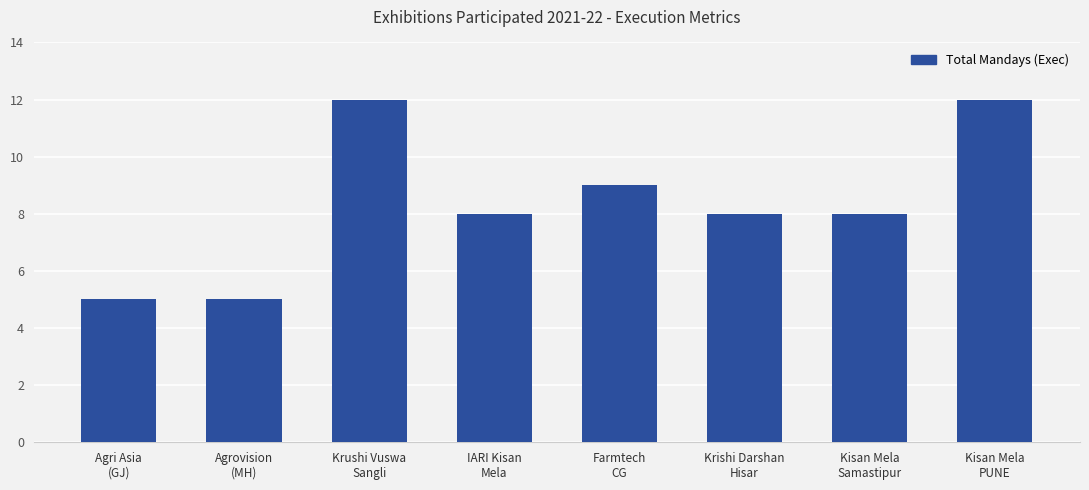

Reading left to right, what are all the values shown in this chart?

5	5	12	8	9	8	8	12